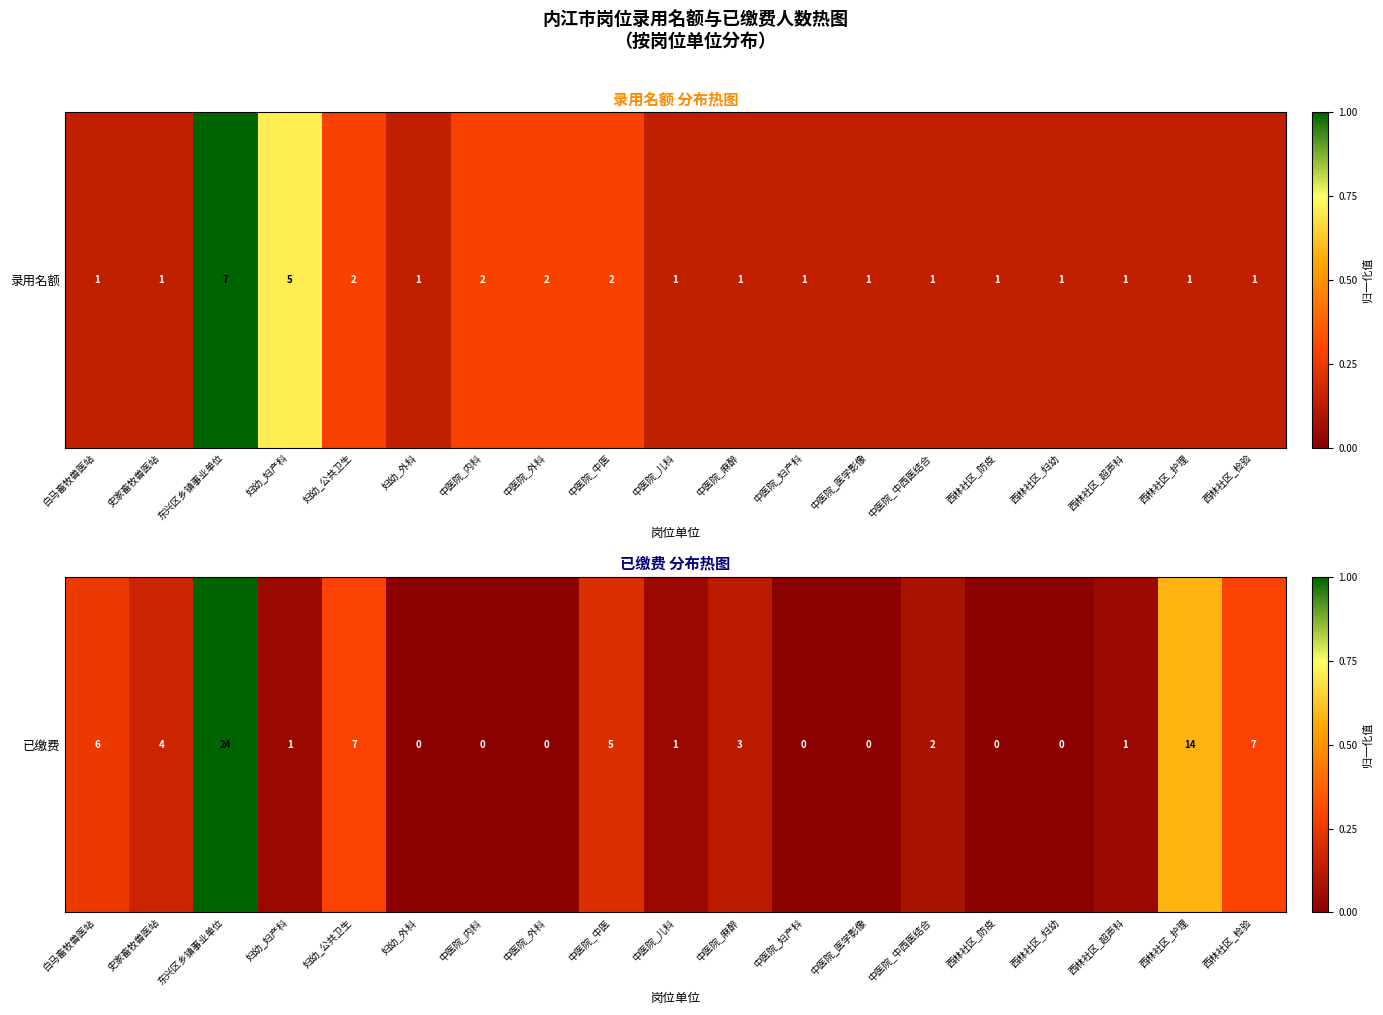

How many positive values are there?

12